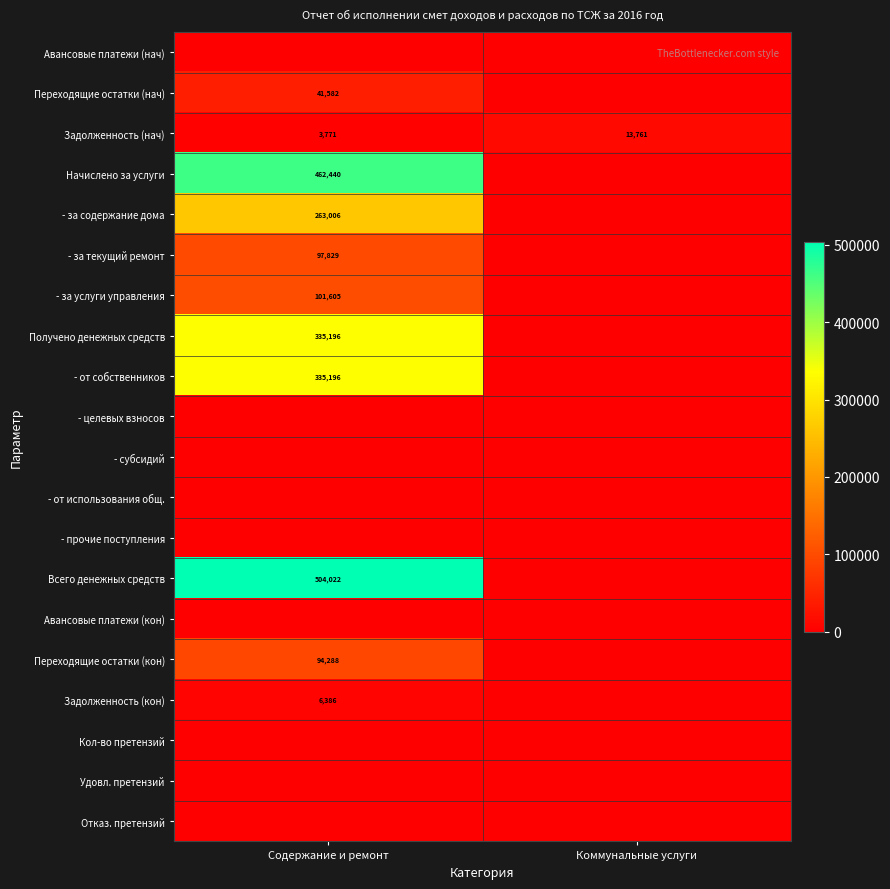

The - за текущий ремонт series shows 37491 at Содержание и ремонт. True or false?

False